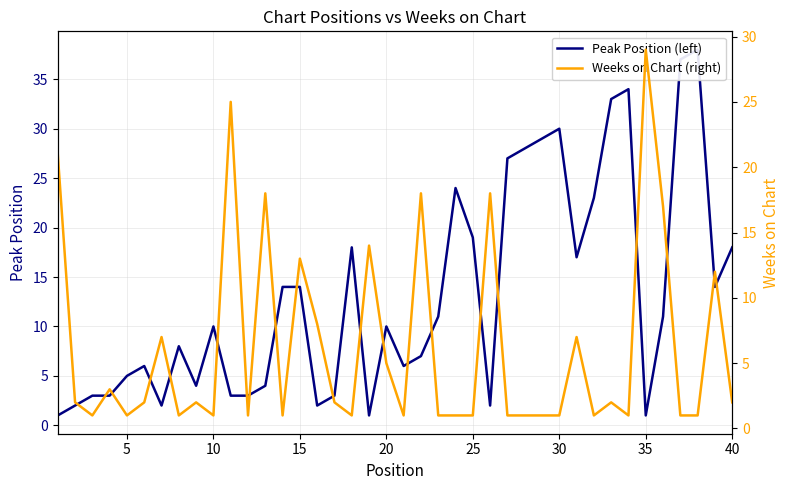

Which series has the largest total across all categories?

Peak Position (left)